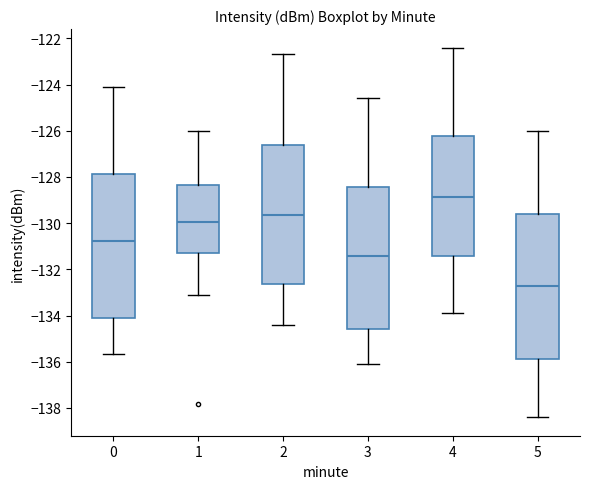

Which box has the lowest median line?

5